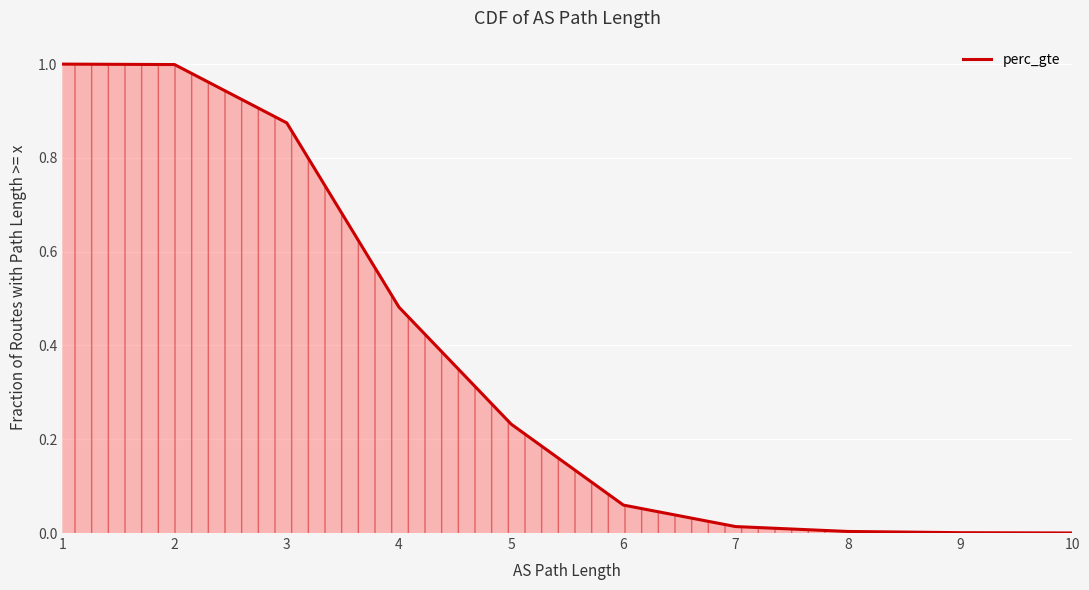

What is the difference between the values at 5 and 2?

0.8